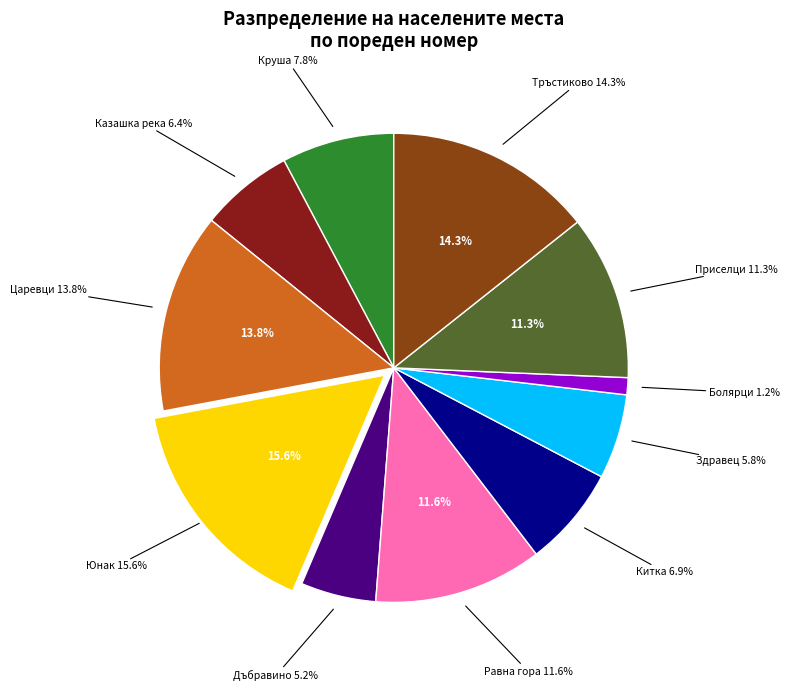

Count the number of slices in the pie.

11